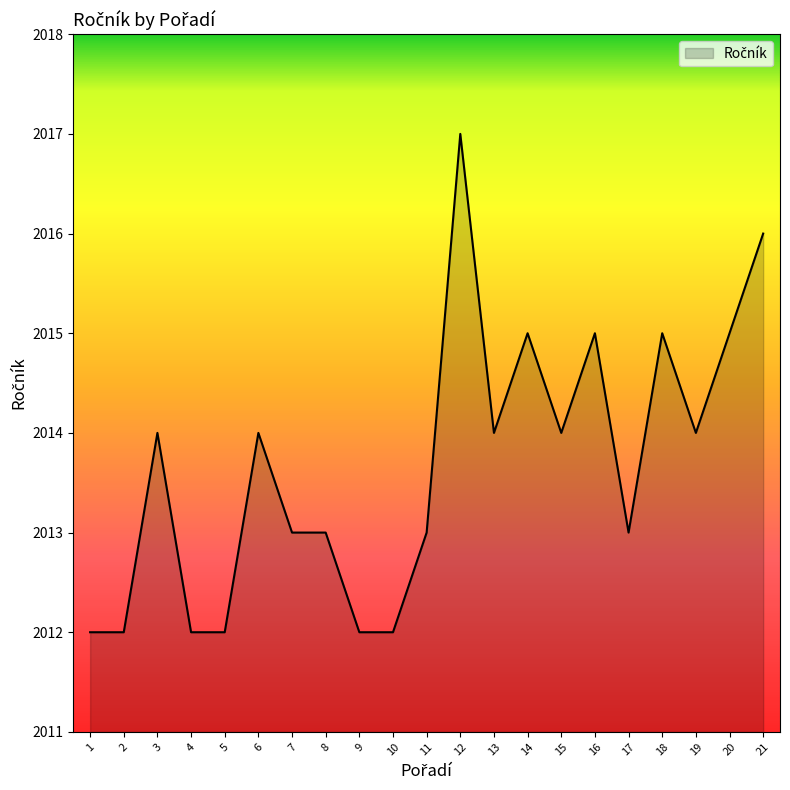

Approximately how many times larger is the value at 3 compared to 10?

1.0